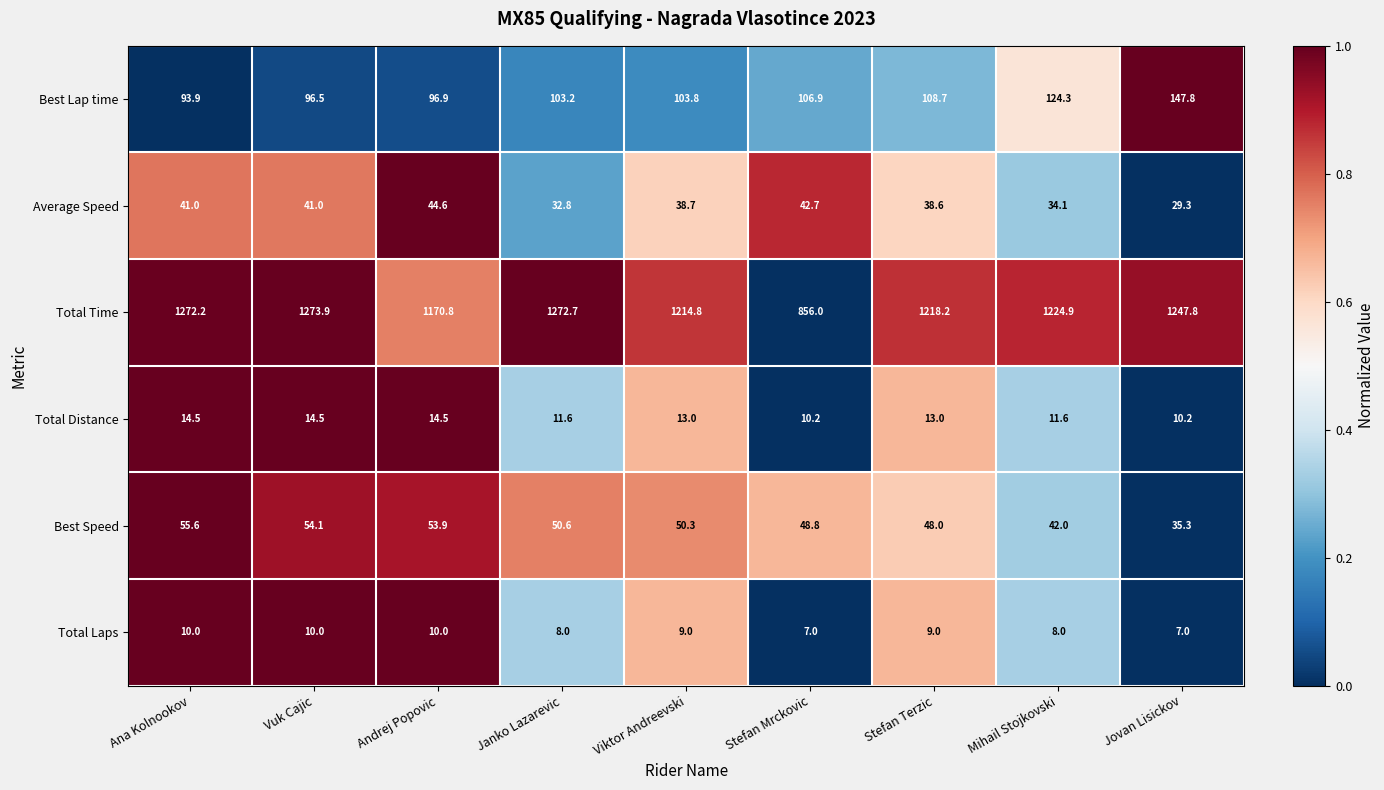

Rank the series by their maximum value, from highest to lowest.

Total Time, Best Lap time, Best Speed, Average Speed, Total Distance, Total Laps